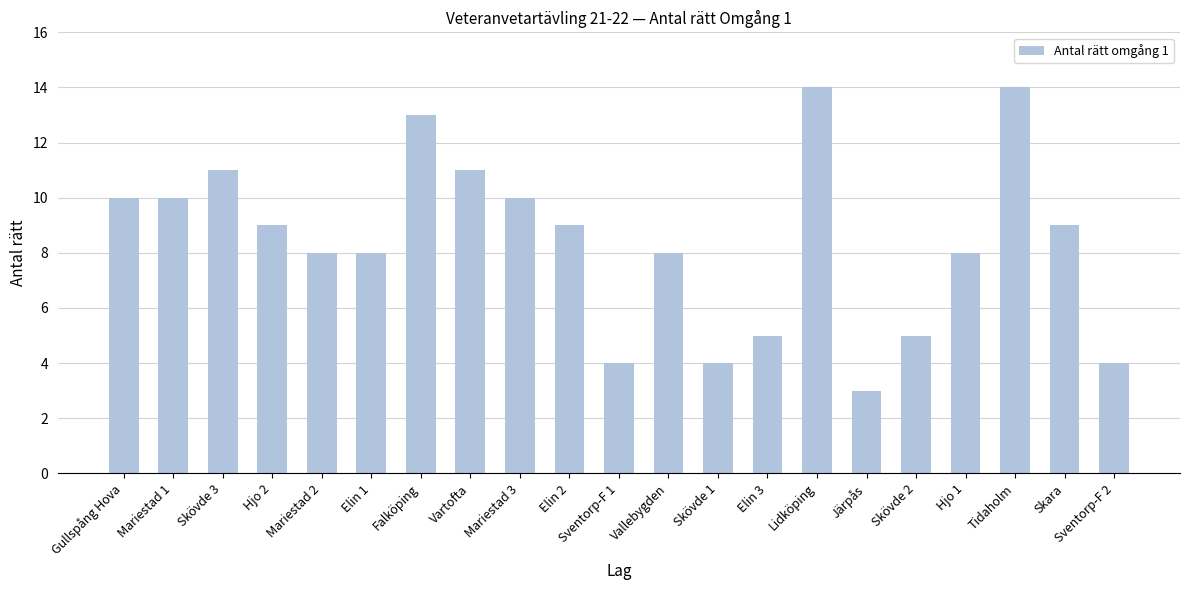

Are the bars grouped side by side (vs. stacked)?

No